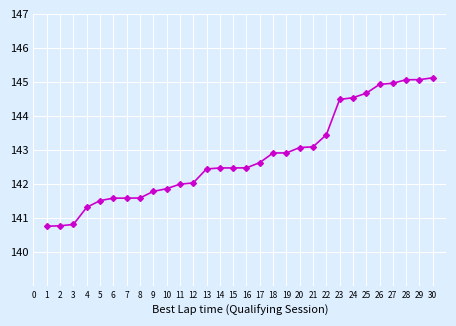

Count the number of data series in this chart.

1